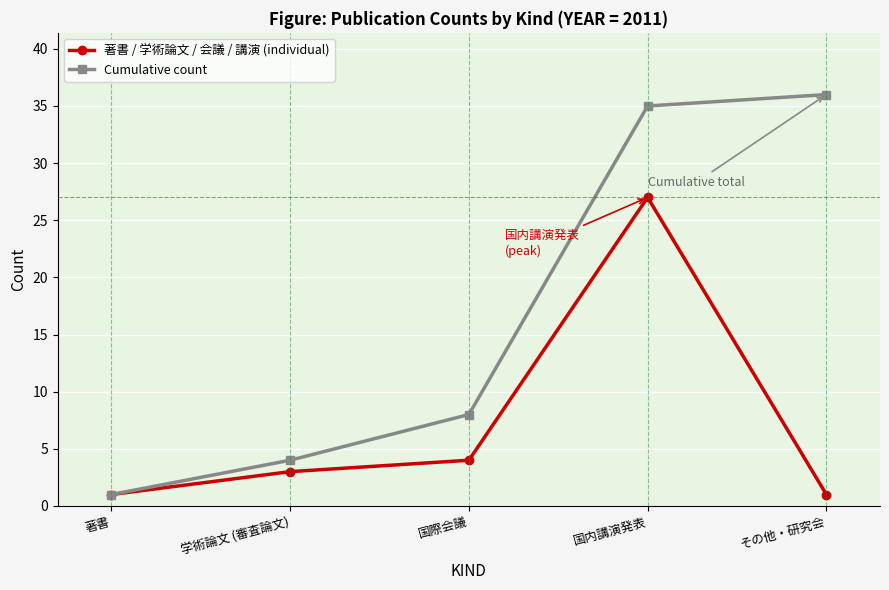

The value of 著書 / 学術論文 / 会議 / 講演 (individual) at 国際会議 is 4. True or false?

True